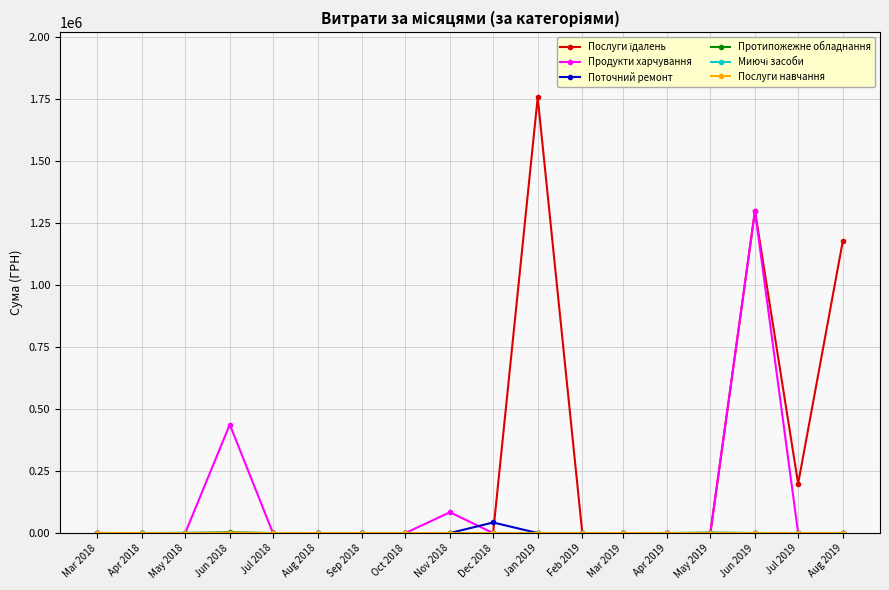

Between Jun 2018 and Apr 2019, which series saw the biggest shift?

Продукти харчування